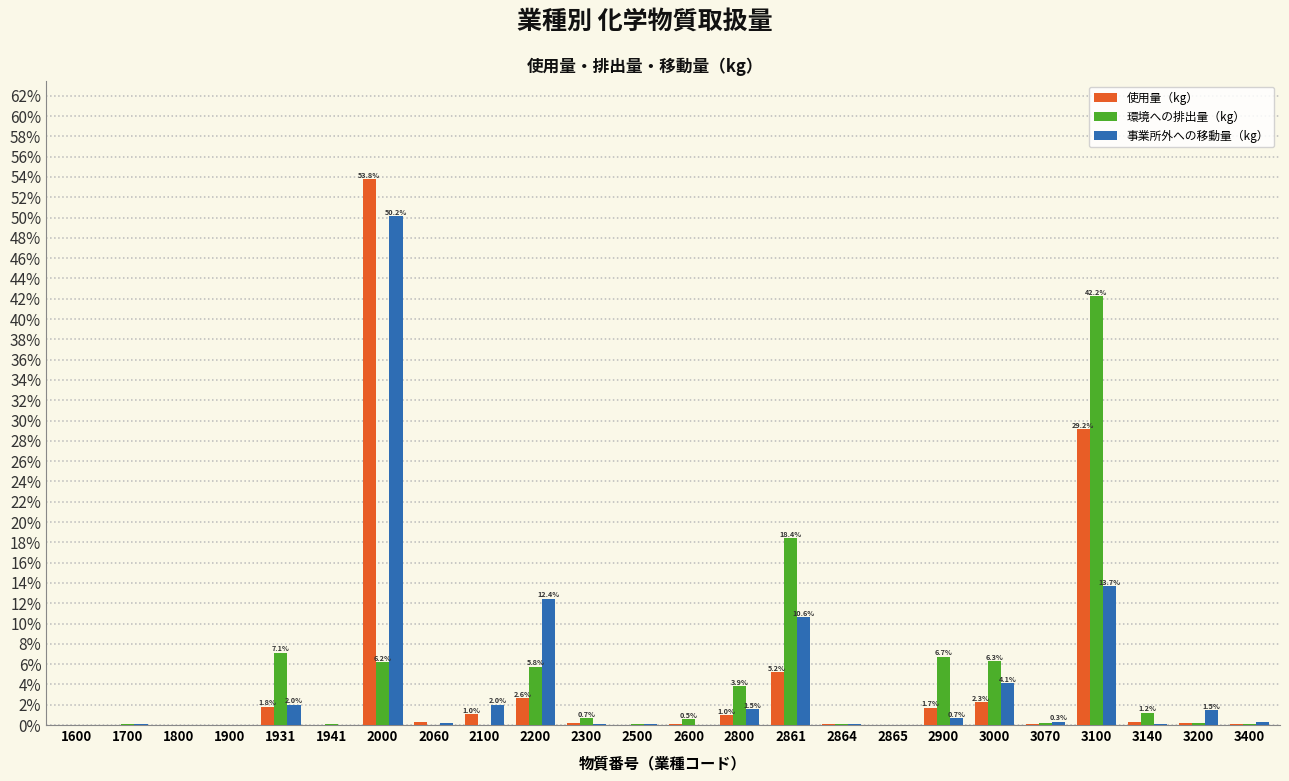

The value of 事業所外への移動量（kg） at 1600 is 0.0. True or false?

True